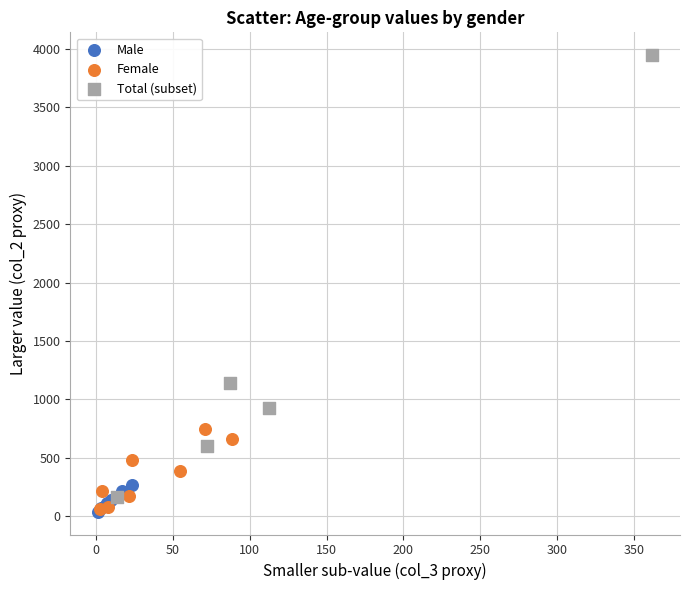

Which series has the widest spread of Y values?

Total (subset)